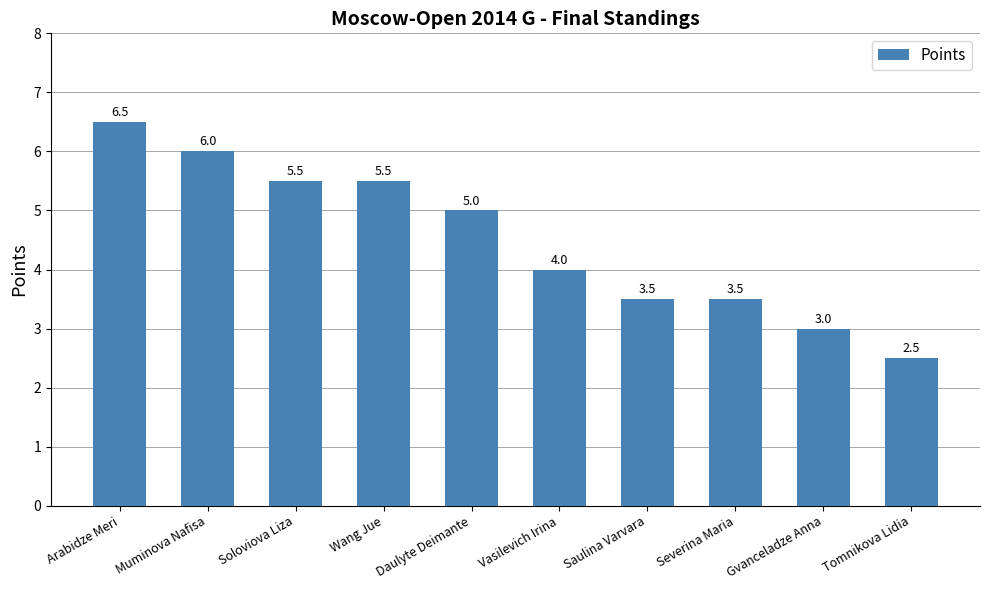

At which label is the value closest to 4?

Vasilevich Irina